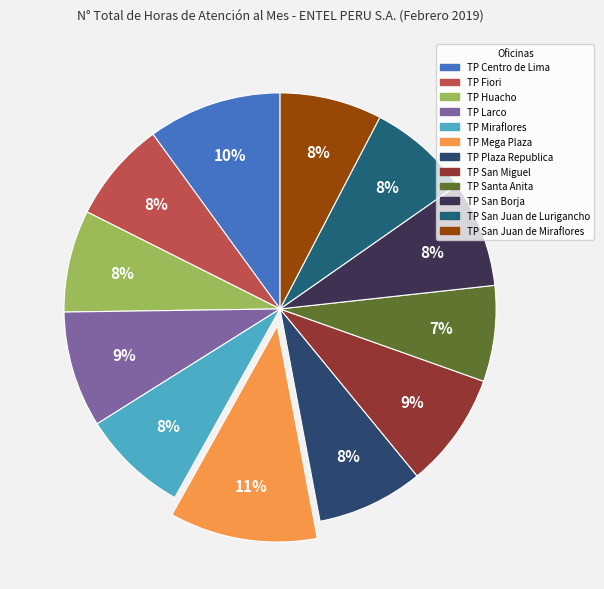

Is there any slice that represents more than half of the pie?

No